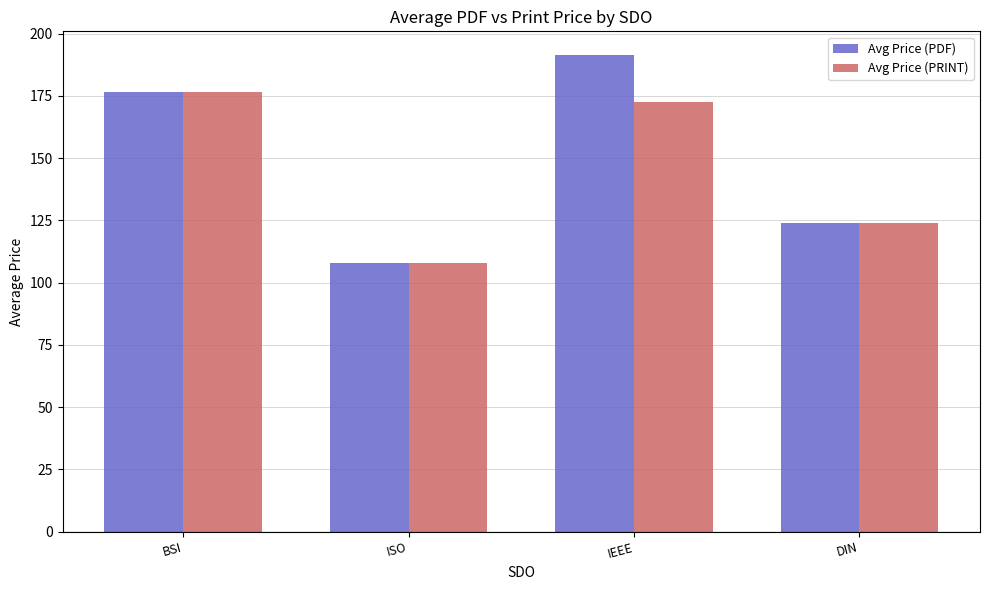

Reading left to right, transcribe all the data shown in this chart.

Avg Price (PDF): BSI=176.5	ISO=108.0	IEEE=191.4	DIN=124.0
Avg Price (PRINT): BSI=176.5	ISO=108.0	IEEE=172.6	DIN=124.0